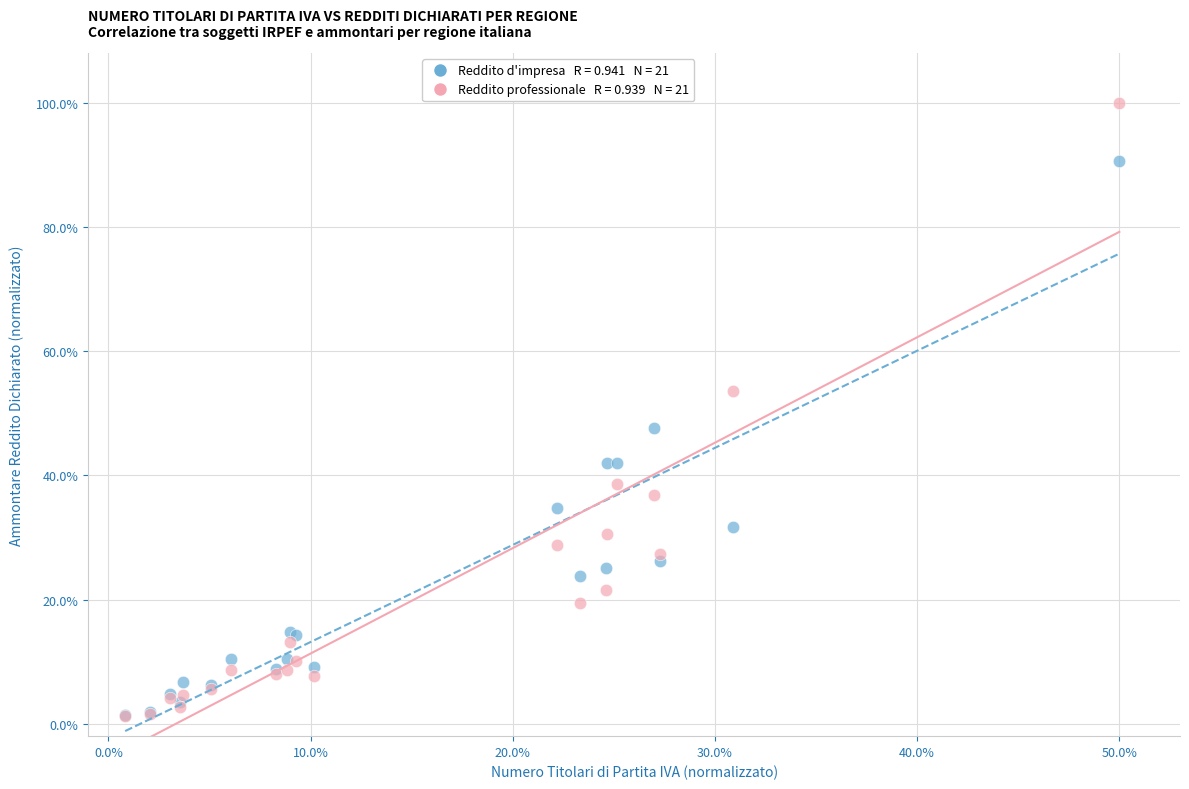

Across all series, what Y value is closest to 50?

47.7